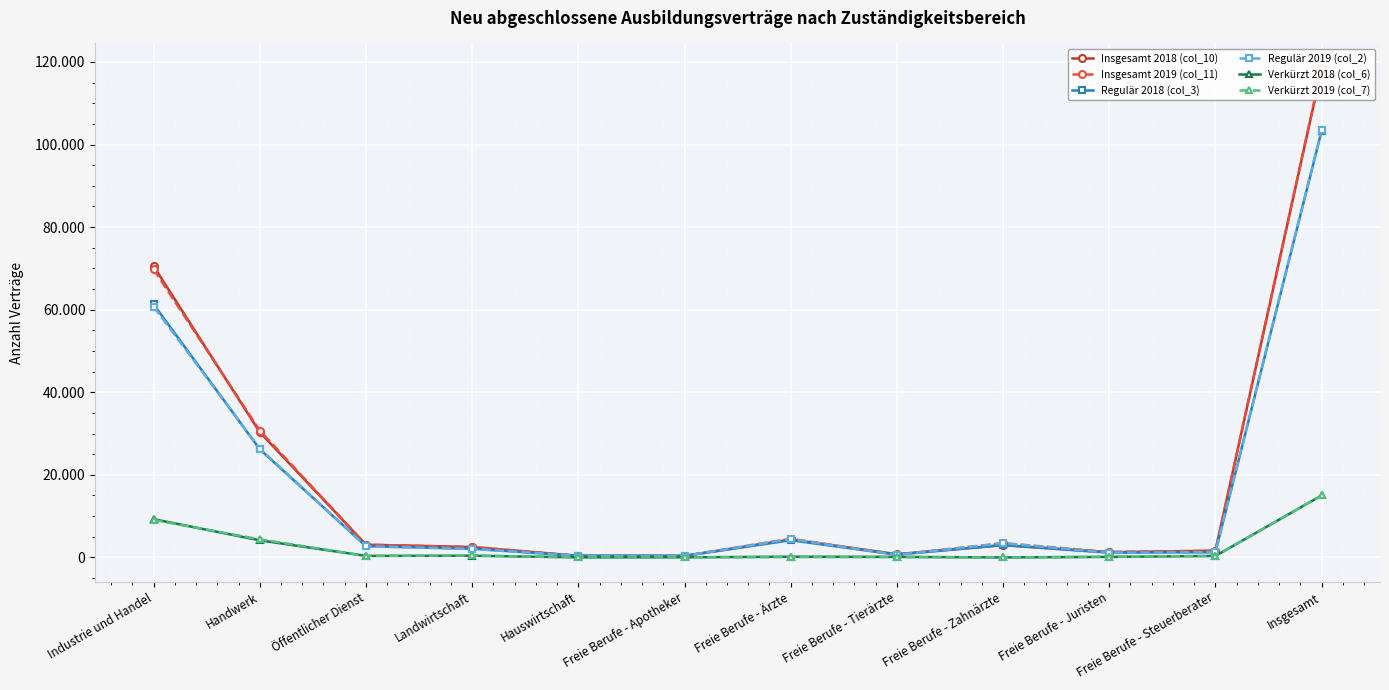

What is the difference between the Regulär 2019 (col_2) values at Freie Berufe - Apotheker and Industrie und Handel?

60381